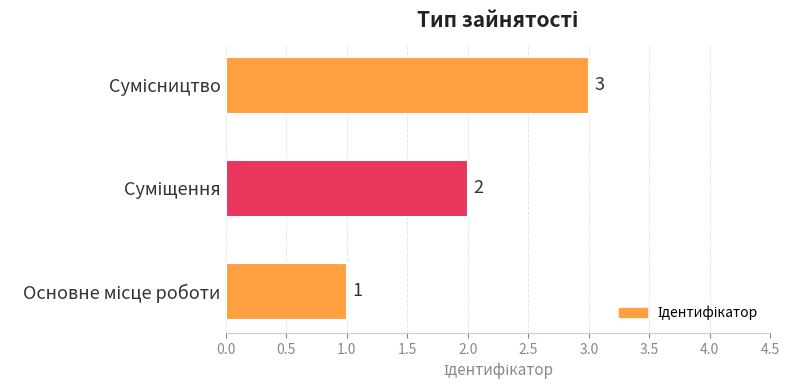

What is the sum of all values?

6